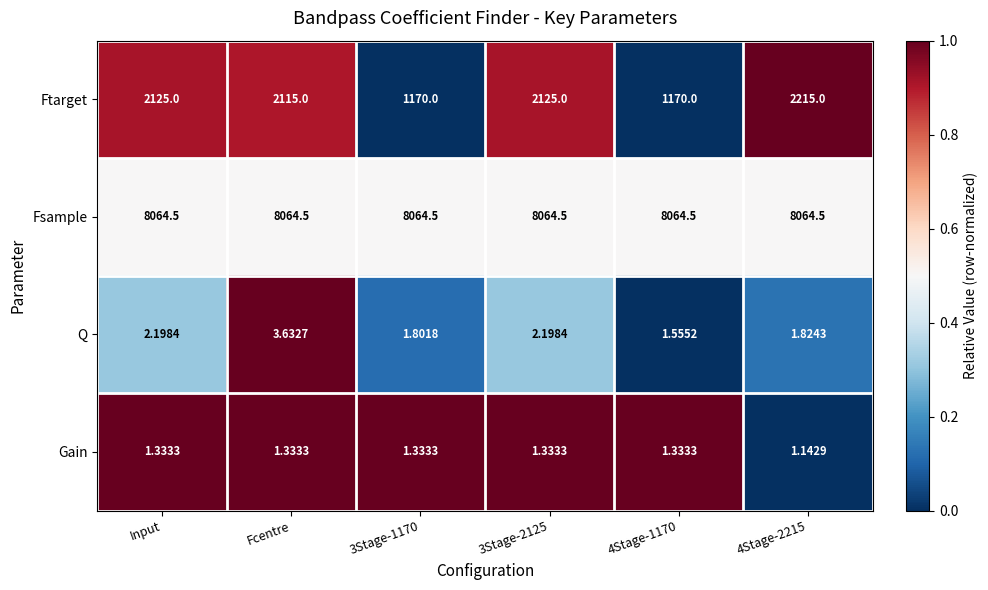

Which series has the largest range (max minus min)?

Ftarget